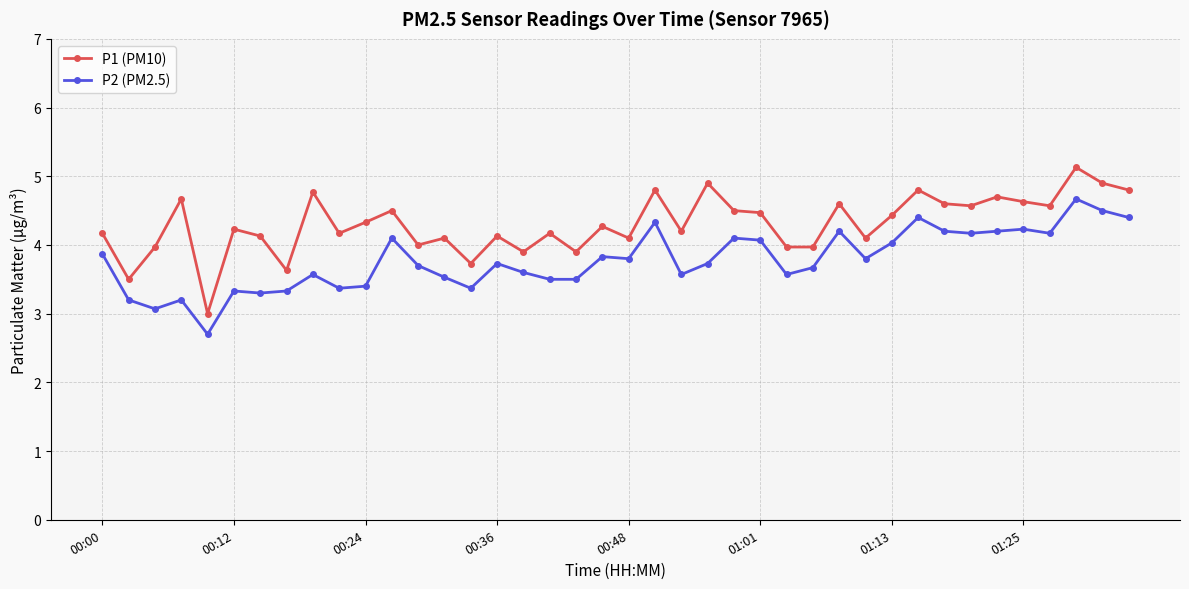

List the series in order of their overall mean, highest first.

P1 (PM10), P2 (PM2.5)